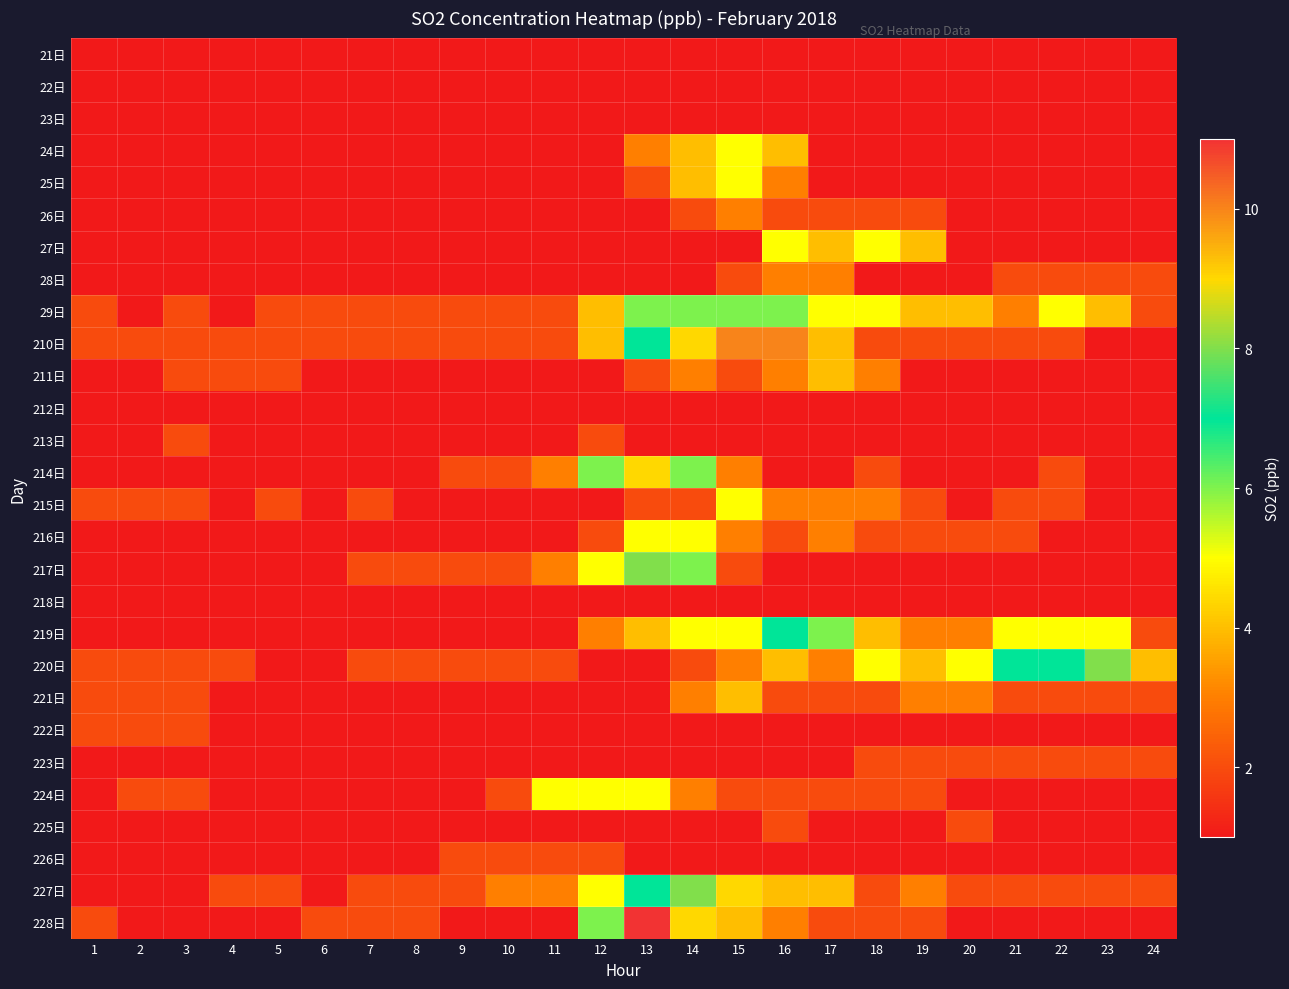

Reading left to right, extract all data points from this chart.

21日: 1=1	2=1	3=1	4=1	5=1	6=1	7=1	8=1	9=1	10=1	11=1	12=1	13=1	14=1	15=1	16=1	17=1	18=1	19=1	20=1	21=1	22=1	23=1	24=1
22日: 1=1	2=1	3=1	4=1	5=1	6=1	7=1	8=1	9=1	10=1	11=1	12=1	13=1	14=1	15=1	16=1	17=1	18=1	19=1	20=1	21=1	22=1	23=1	24=1
23日: 1=1	2=1	3=1	4=1	5=1	6=1	7=1	8=1	9=1	10=1	11=1	12=1	13=1	14=1	15=1	16=1	17=1	18=1	19=1	20=1	21=1	22=1	23=1	24=1
24日: 1=1	2=1	3=1	4=1	5=1	6=1	7=1	8=1	9=1	10=1	11=1	12=1	13=3	14=4	15=5	16=4	17=1	18=1	19=1	20=1	21=1	22=1	23=1	24=1
25日: 1=1	2=1	3=1	4=1	5=1	6=1	7=1	8=1	9=1	10=1	11=1	12=1	13=2	14=4	15=5	16=3	17=1	18=1	19=1	20=1	21=1	22=1	23=1	24=1
26日: 1=1	2=1	3=1	4=1	5=1	6=1	7=1	8=1	9=1	10=1	11=1	12=1	13=1	14=2	15=3	16=2	17=2	18=2	19=2	20=1	21=1	22=1	23=1	24=1
27日: 1=1	2=1	3=1	4=1	5=1	6=1	7=1	8=1	9=1	10=1	11=1	12=1	13=1	14=1	15=1	16=5	17=4	18=5	19=4	20=1	21=1	22=1	23=1	24=1
28日: 1=1	2=1	3=1	4=1	5=1	6=1	7=1	8=1	9=1	10=1	11=1	12=1	13=1	14=1	15=2	16=3	17=3	18=1	19=1	20=1	21=2	22=2	23=2	24=2
29日: 1=2	2=1	3=2	4=1	5=2	6=2	7=2	8=2	9=2	10=2	11=2	12=4	13=6	14=6	15=6	16=6	17=5	18=5	19=4	20=4	21=3	22=5	23=4	24=2
210日: 1=2	2=2	3=2	4=2	5=2	6=2	7=2	8=2	9=2	10=2	11=2	12=4	13=7	14=9	15=10	16=10	17=4	18=2	19=2	20=2	21=2	22=2	23=1	24=1
211日: 1=1	2=1	3=2	4=2	5=2	6=1	7=1	8=1	9=1	10=1	11=1	12=1	13=2	14=3	15=2	16=3	17=4	18=3	19=1	20=1	21=1	22=1	23=1	24=1
212日: 1=1	2=1	3=1	4=1	5=1	6=1	7=1	8=1	9=1	10=1	11=1	12=1	13=1	14=1	15=1	16=1	17=1	18=1	19=1	20=1	21=1	22=1	23=1	24=1
213日: 1=1	2=1	3=2	4=1	5=1	6=1	7=1	8=1	9=1	10=1	11=1	12=2	13=1	14=1	15=1	16=1	17=1	18=1	19=1	20=1	21=1	22=1	23=1	24=1
214日: 1=1	2=1	3=1	4=1	5=1	6=1	7=1	8=1	9=2	10=2	11=3	12=6	13=9	14=6	15=3	16=1	17=1	18=2	19=1	20=1	21=1	22=2	23=1	24=1
215日: 1=2	2=2	3=2	4=1	5=2	6=1	7=2	8=1	9=1	10=1	11=1	12=1	13=2	14=2	15=5	16=3	17=3	18=3	19=2	20=1	21=2	22=2	23=1	24=1
216日: 1=1	2=1	3=1	4=1	5=1	6=1	7=1	8=1	9=1	10=1	11=1	12=2	13=5	14=5	15=3	16=2	17=3	18=2	19=2	20=2	21=2	22=1	23=1	24=1
217日: 1=1	2=1	3=1	4=1	5=1	6=1	7=2	8=2	9=2	10=2	11=3	12=5	13=8	14=6	15=2	16=1	17=1	18=1	19=1	20=1	21=1	22=1	23=1	24=1
218日: 1=1	2=1	3=1	4=1	5=1	6=1	7=1	8=1	9=1	10=1	11=1	12=1	13=1	14=1	15=1	16=1	17=1	18=1	19=1	20=1	21=1	22=1	23=1	24=1
219日: 1=1	2=1	3=1	4=1	5=1	6=1	7=1	8=1	9=1	10=1	11=1	12=3	13=4	14=5	15=5	16=7	17=6	18=4	19=3	20=3	21=5	22=5	23=5	24=2
220日: 1=2	2=2	3=2	4=2	5=1	6=1	7=2	8=2	9=2	10=2	11=2	12=1	13=1	14=2	15=3	16=4	17=3	18=5	19=4	20=5	21=7	22=7	23=8	24=4
221日: 1=2	2=2	3=2	4=1	5=1	6=1	7=1	8=1	9=1	10=1	11=1	12=1	13=1	14=3	15=4	16=2	17=2	18=2	19=3	20=3	21=2	22=2	23=2	24=2
222日: 1=2	2=2	3=2	4=1	5=1	6=1	7=1	8=1	9=1	10=1	11=1	12=1	13=1	14=1	15=1	16=1	17=1	18=1	19=1	20=1	21=1	22=1	23=1	24=1
223日: 1=1	2=1	3=1	4=1	5=1	6=1	7=1	8=1	9=1	10=1	11=1	12=1	13=1	14=1	15=1	16=1	17=1	18=2	19=2	20=2	21=2	22=2	23=2	24=2
224日: 1=1	2=2	3=2	4=1	5=1	6=1	7=1	8=1	9=1	10=2	11=5	12=5	13=5	14=3	15=2	16=2	17=2	18=2	19=2	20=1	21=1	22=1	23=1	24=1
225日: 1=1	2=1	3=1	4=1	5=1	6=1	7=1	8=1	9=1	10=1	11=1	12=1	13=1	14=1	15=1	16=2	17=1	18=1	19=1	20=2	21=1	22=1	23=1	24=1
226日: 1=1	2=1	3=1	4=1	5=1	6=1	7=1	8=1	9=2	10=2	11=2	12=2	13=1	14=1	15=1	16=1	17=1	18=1	19=1	20=1	21=1	22=1	23=1	24=1
227日: 1=1	2=1	3=1	4=2	5=2	6=1	7=2	8=2	9=2	10=3	11=3	12=5	13=7	14=8	15=9	16=4	17=4	18=2	19=3	20=2	21=2	22=2	23=2	24=2
228日: 1=2	2=1	3=1	4=1	5=1	6=2	7=2	8=2	9=1	10=1	11=1	12=6	13=11	14=9	15=4	16=3	17=2	18=2	19=2	20=1	21=1	22=1	23=1	24=1